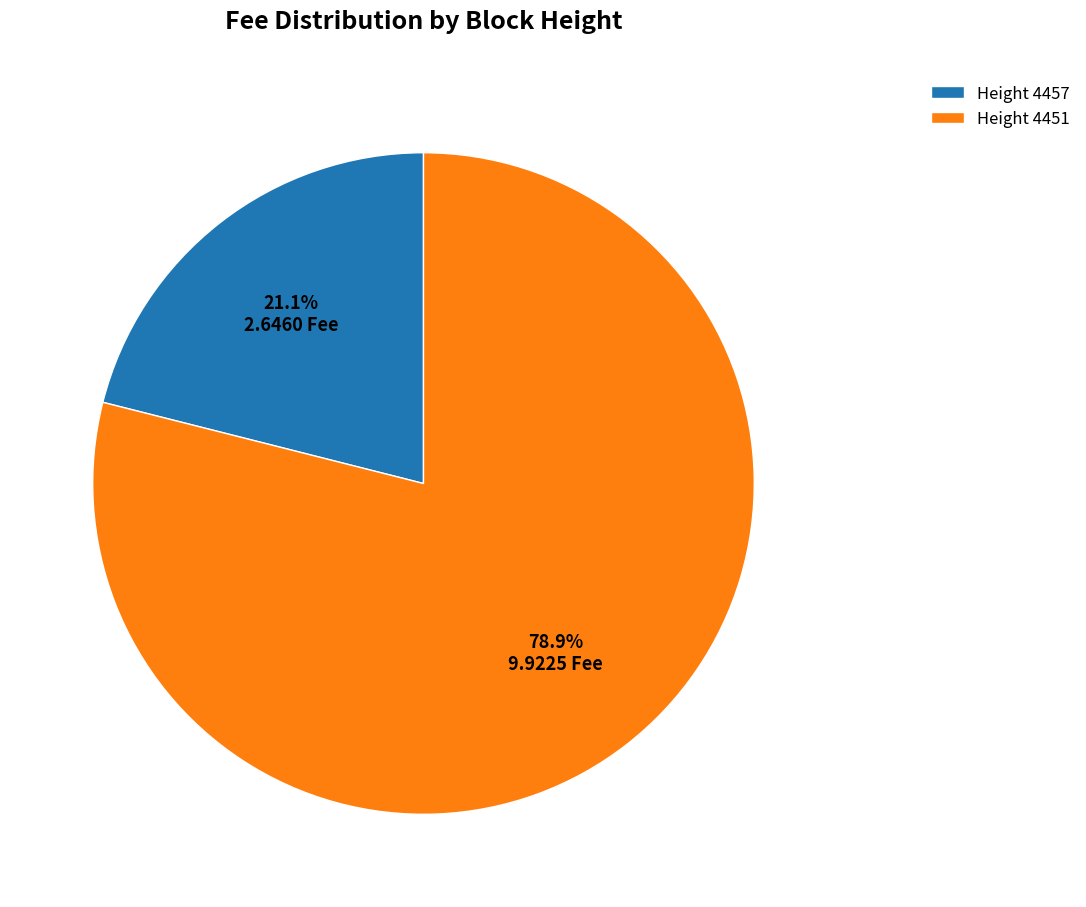

Which category has the smallest portion of the pie?

Height 4457